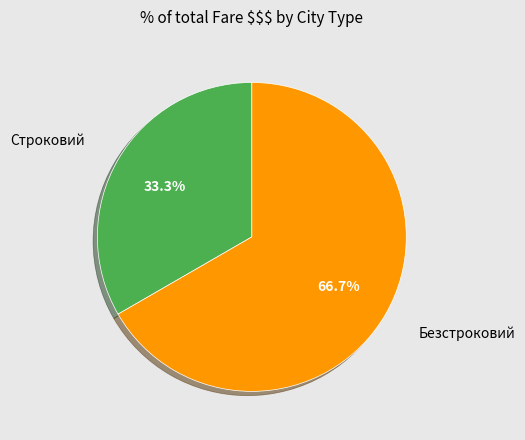

Is there any slice that represents more than half of the pie?

Yes